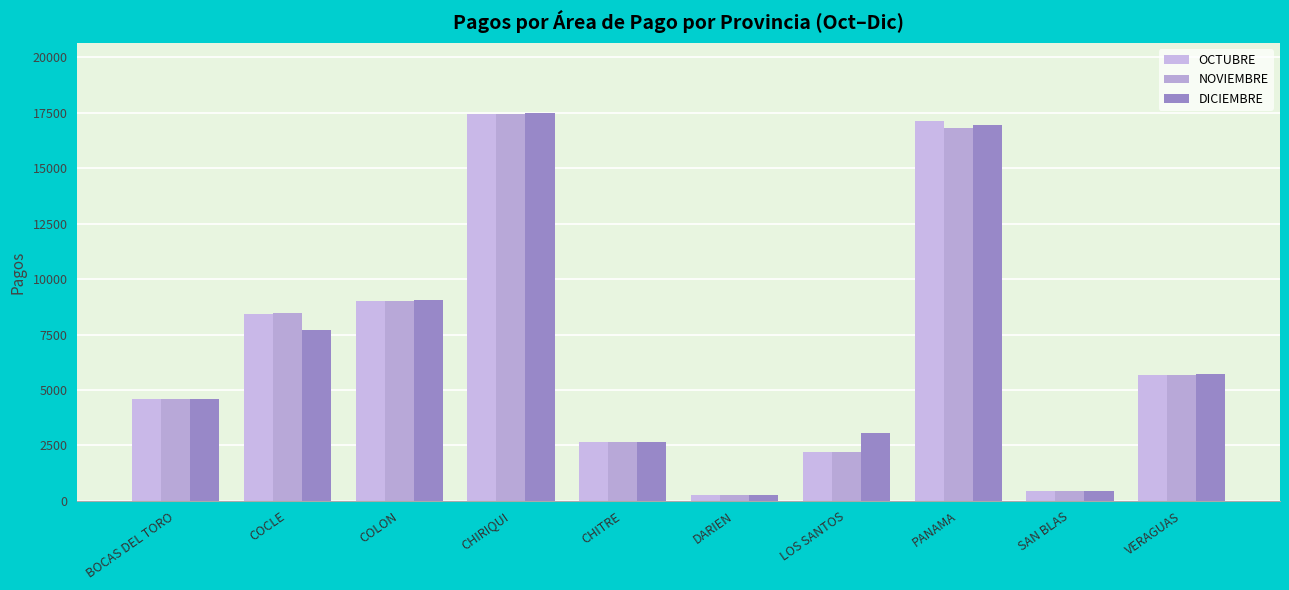

What position from the left is SAN BLAS?

9